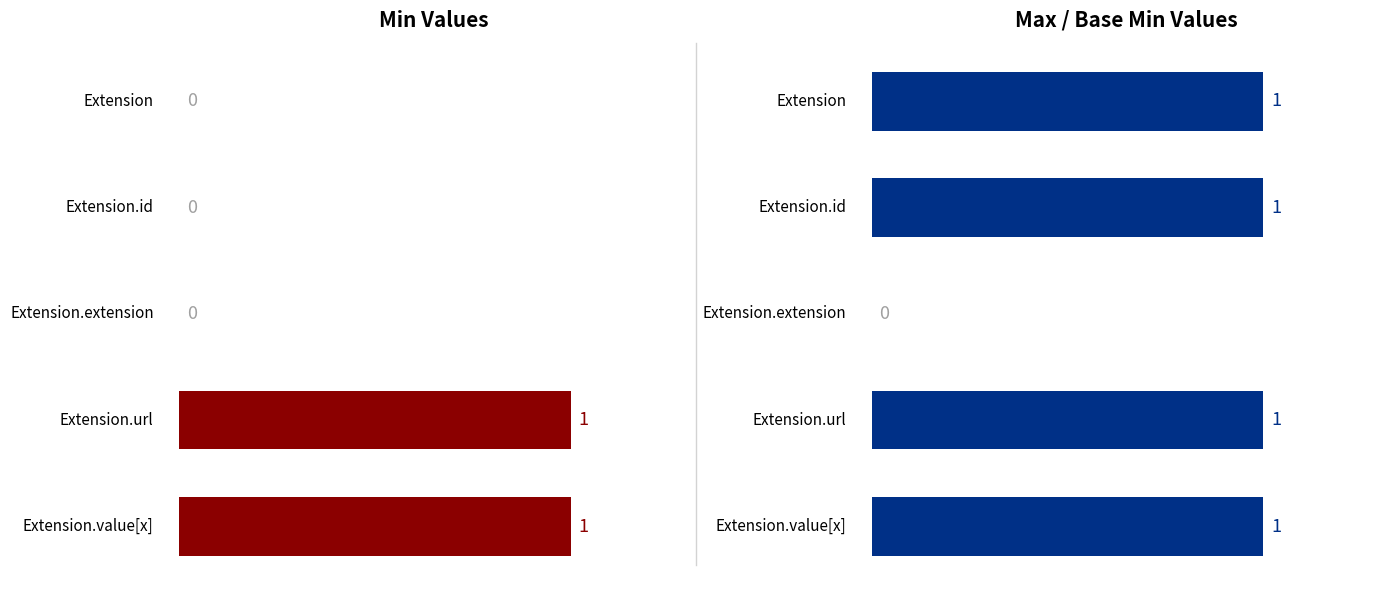

What is the maximum value for Max?

1